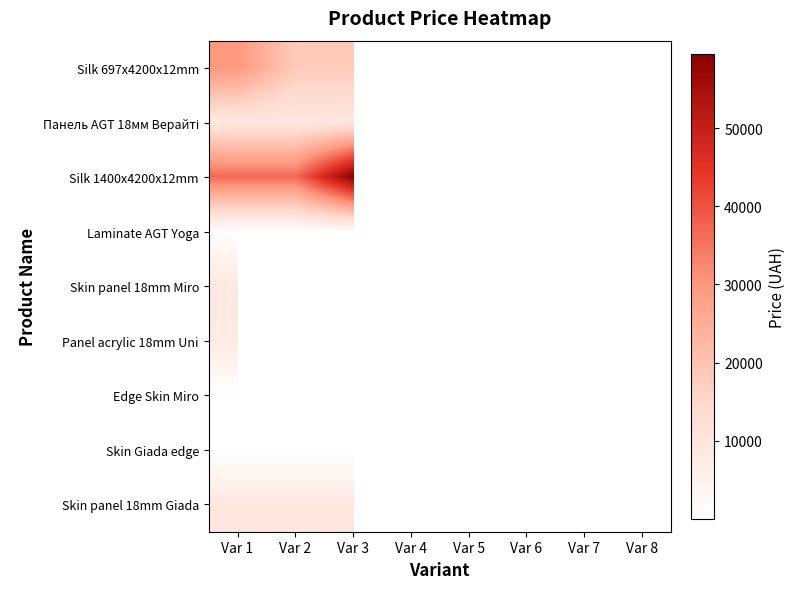

List the labels in order of Silk 1400x4200x12mm value, smallest first.

Var 1, Var 2, Var 3, Var 4, Var 5, Var 6, Var 7, Var 8